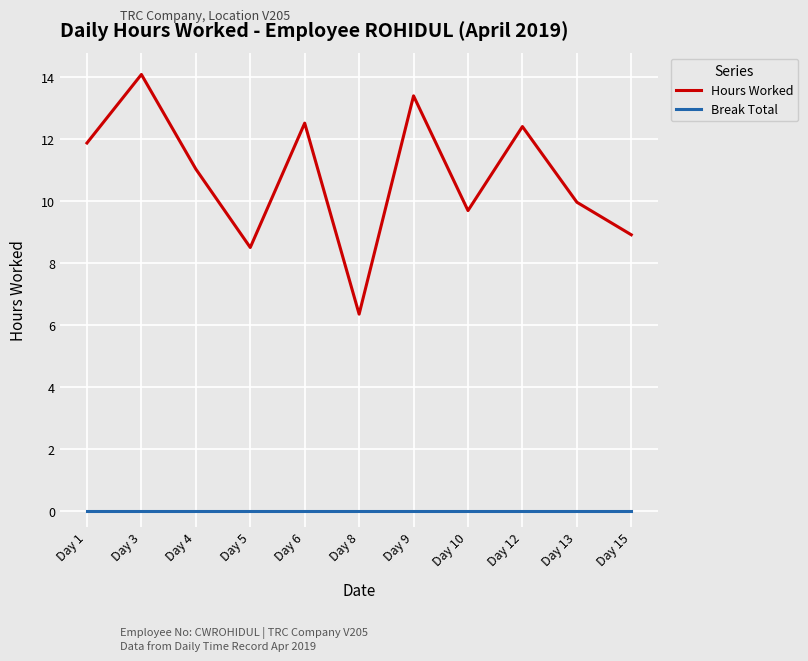

What is the difference between the Hours Worked values at Day 12 and Day 3?

1.7